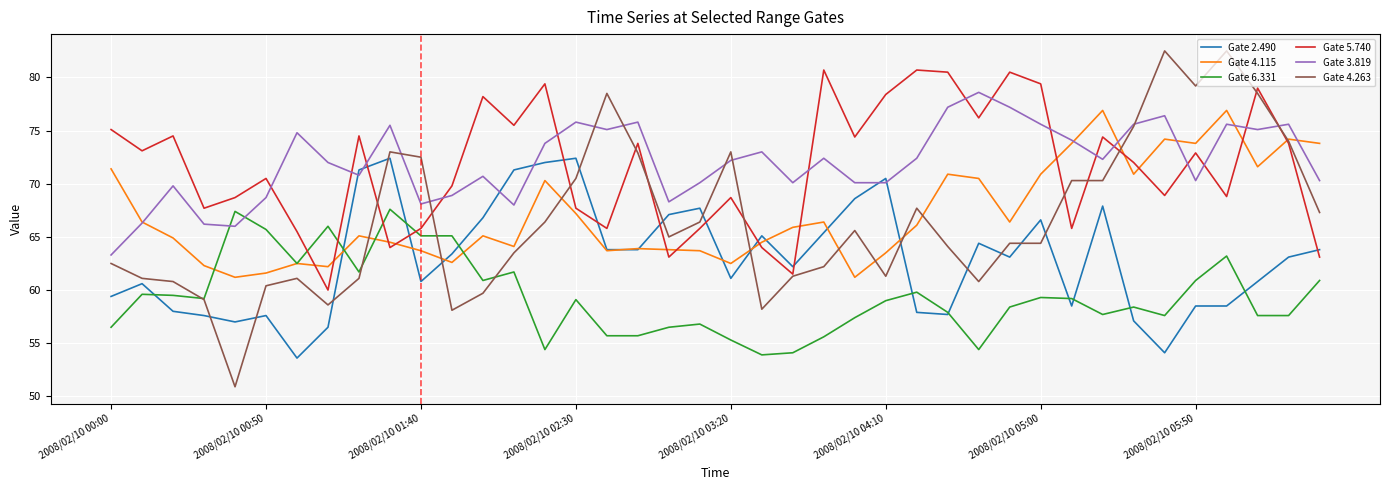

Does the chart display data point markers on the line(s)?

No